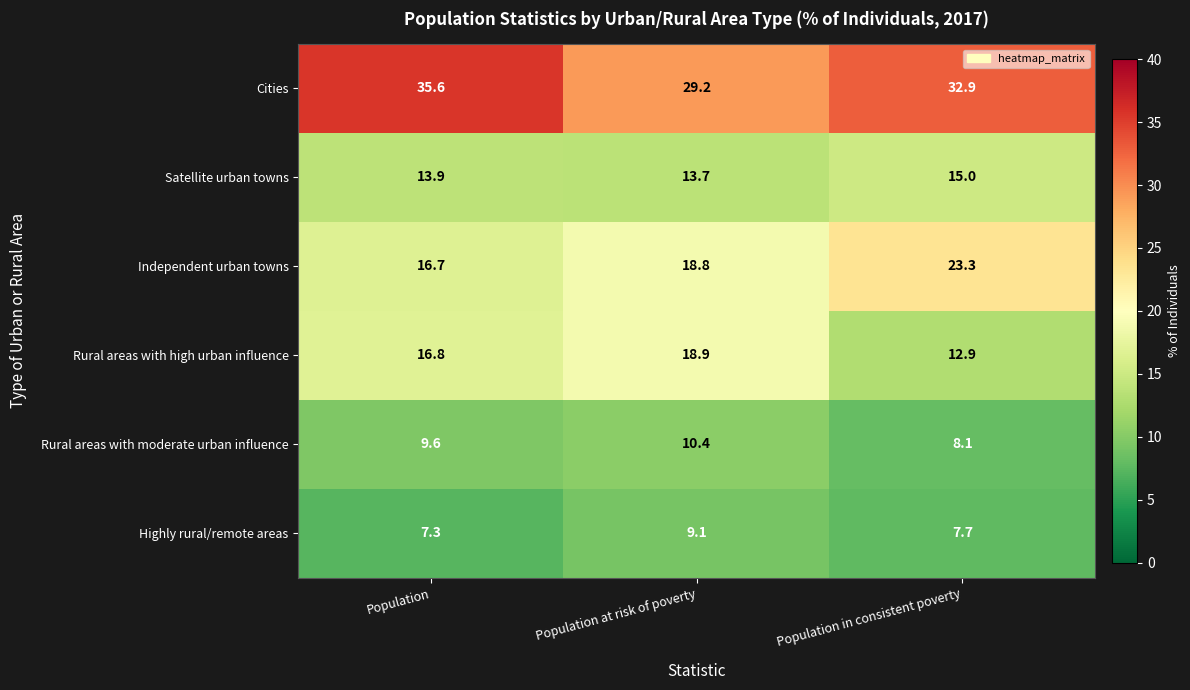

What is the average value of the Cities series?

32.6